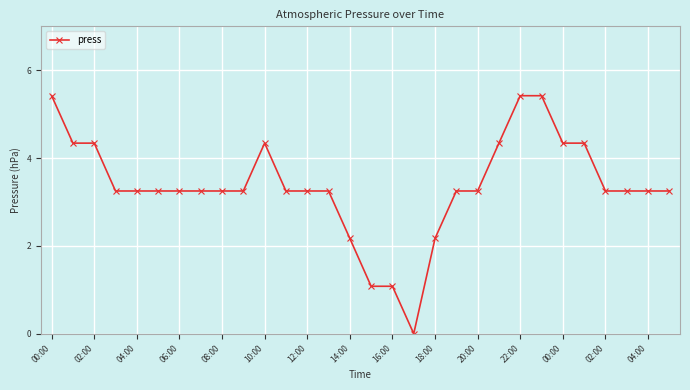

What is the value of the 24th point from the left?

5.4